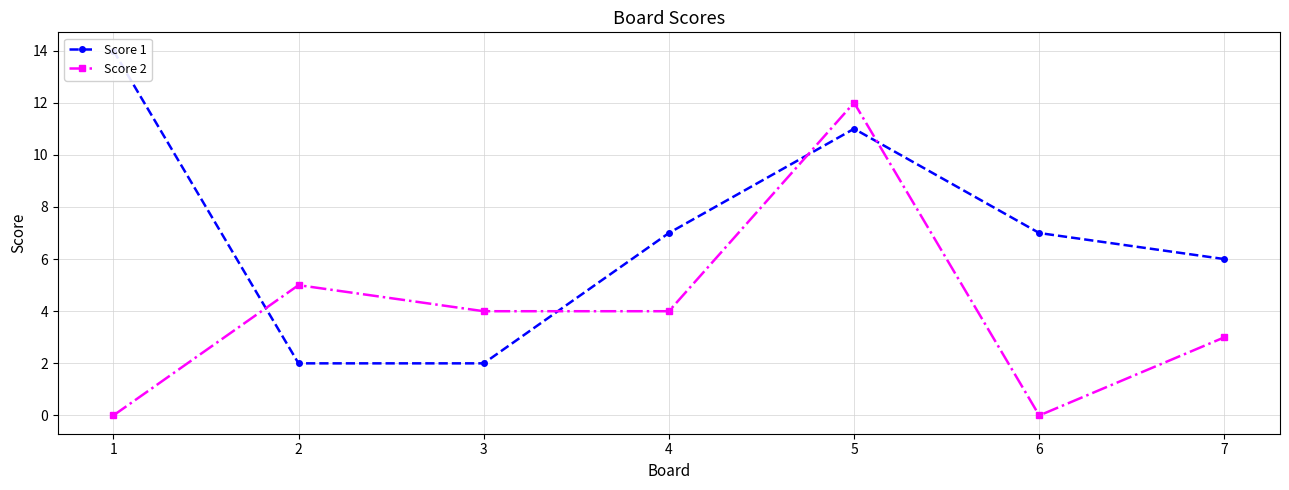

At which label does Score 1 first exceed 7?

1